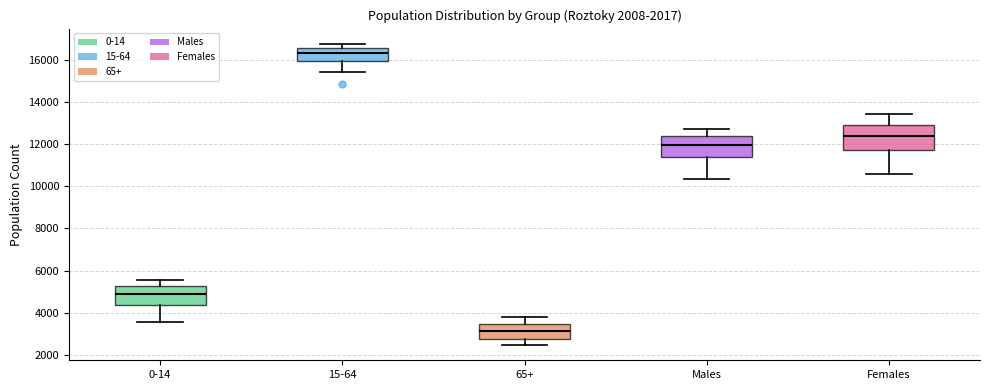

Which box has the highest median line?

15-64